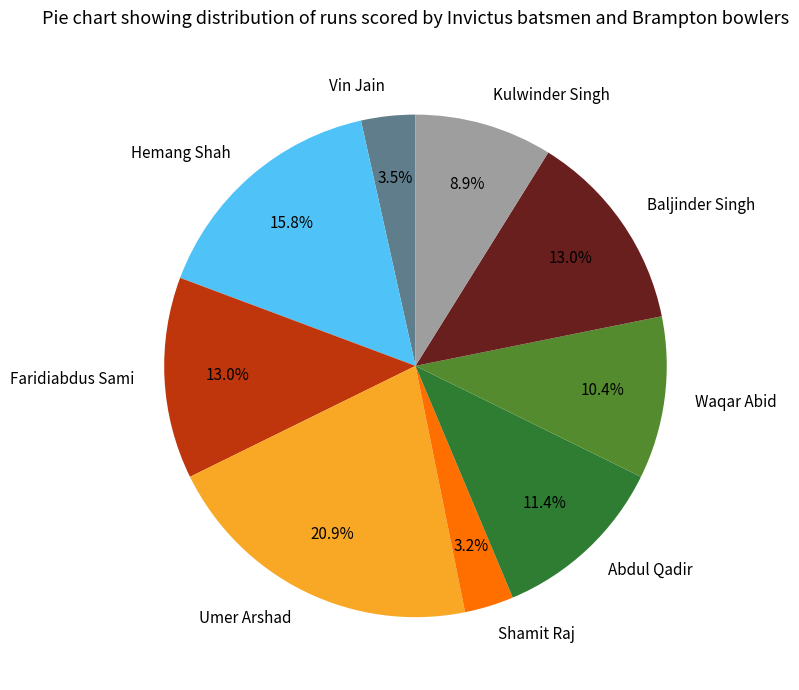

What percentage is NOT represented by Vin Jain?

96.5%